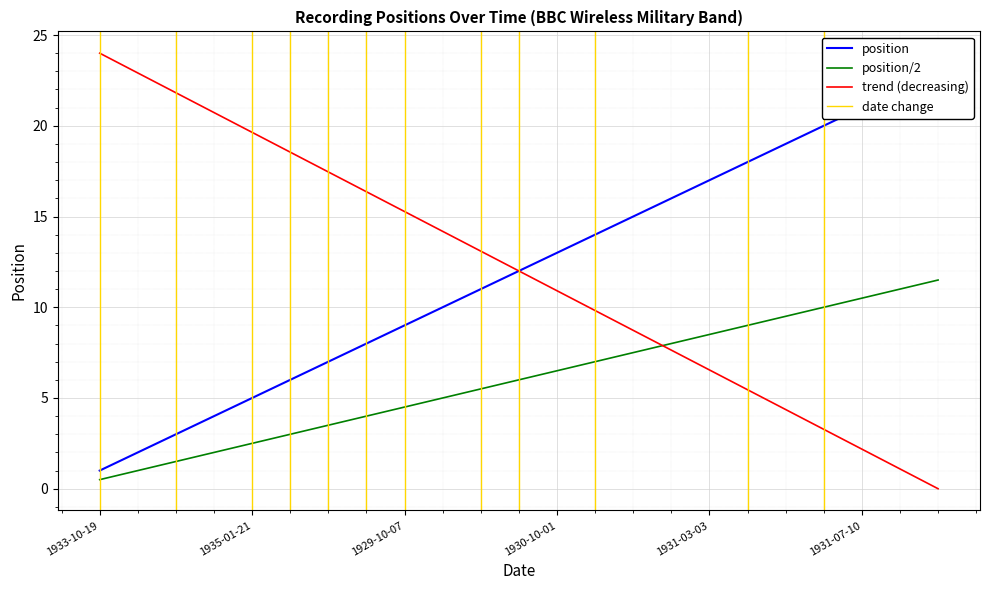

After their last crossing, which series has the higher values: position/2 or trend (decreasing)?

position/2